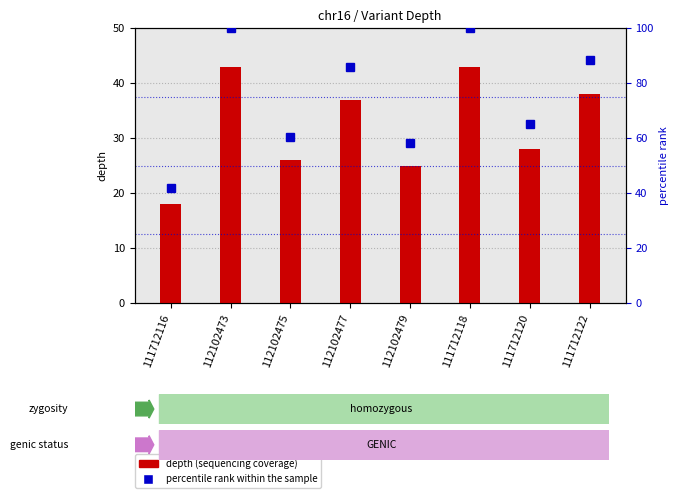

What are all the series names shown in the legend?

depth (sequencing coverage), percentile rank within the sample